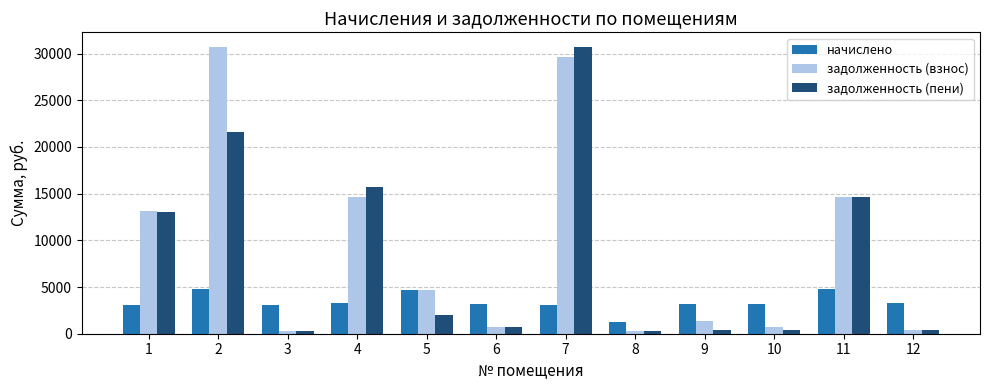

Is the value of задолженность (пени) at 4 greater than the value of начислено at 9?

Yes